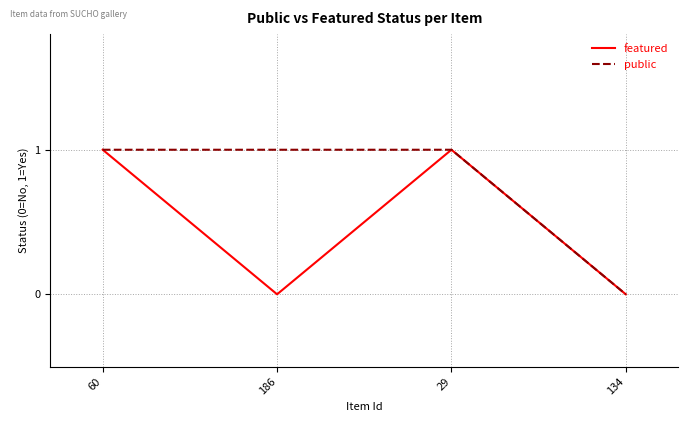

What is the sum of the public values at 29 and 134?

1